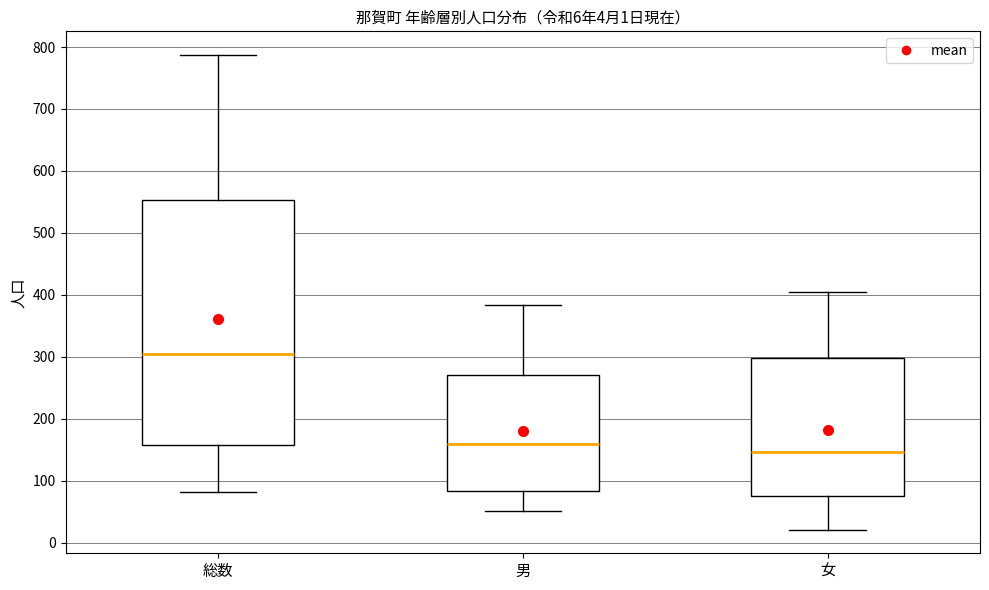

Which box has the lowest median line?

女